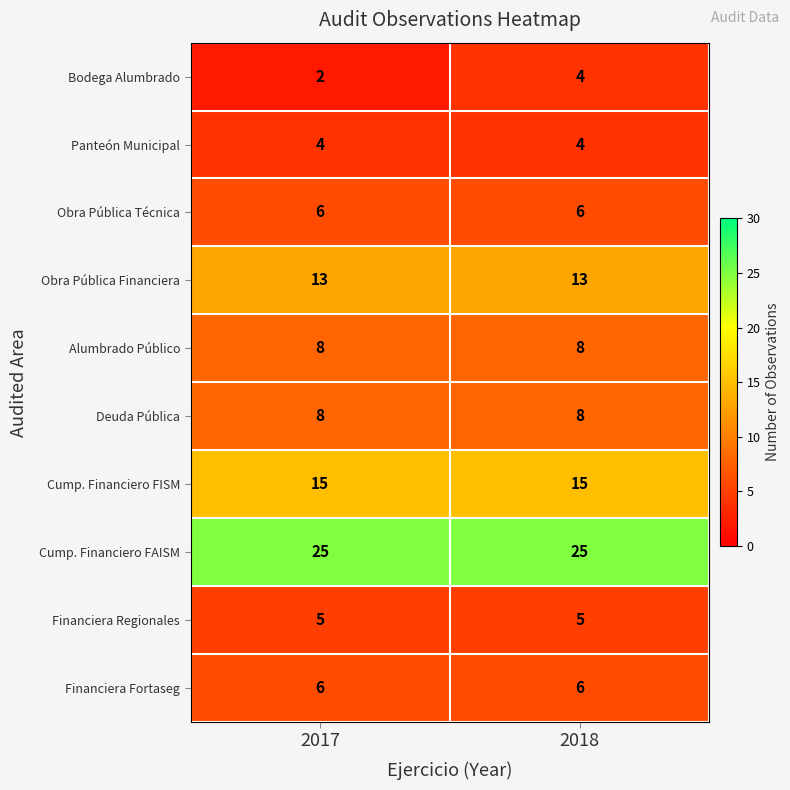

True or false: Panteón Municipal has a value of 6 at 2017.

False